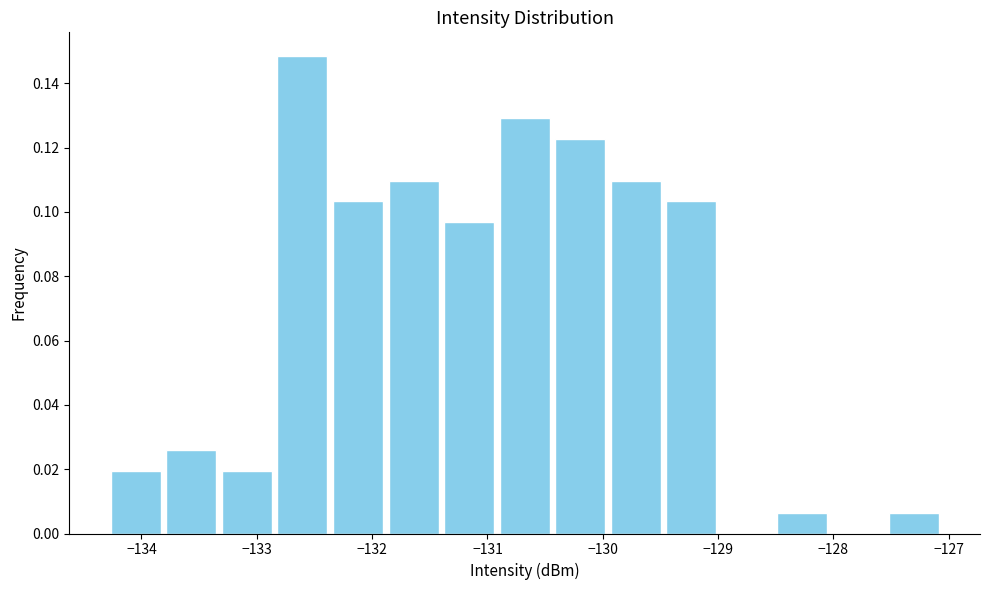

How tall is the bar that spans -127.5 to -127.1 on the x-axis? Neither the bar edges nor the heights are printed on the chart, so give them approximately, as read against the axes.

0.006